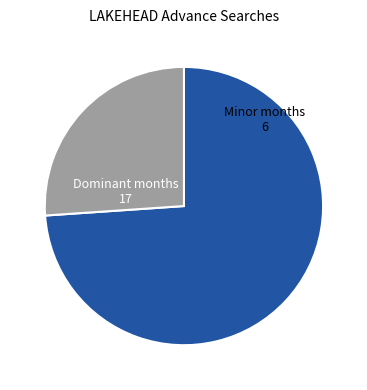

Does any single category account for the majority?

Yes